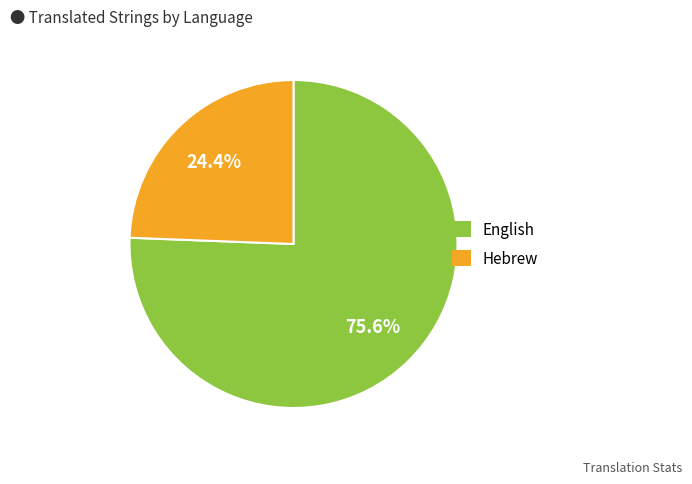

How many segments does this pie chart have?

2